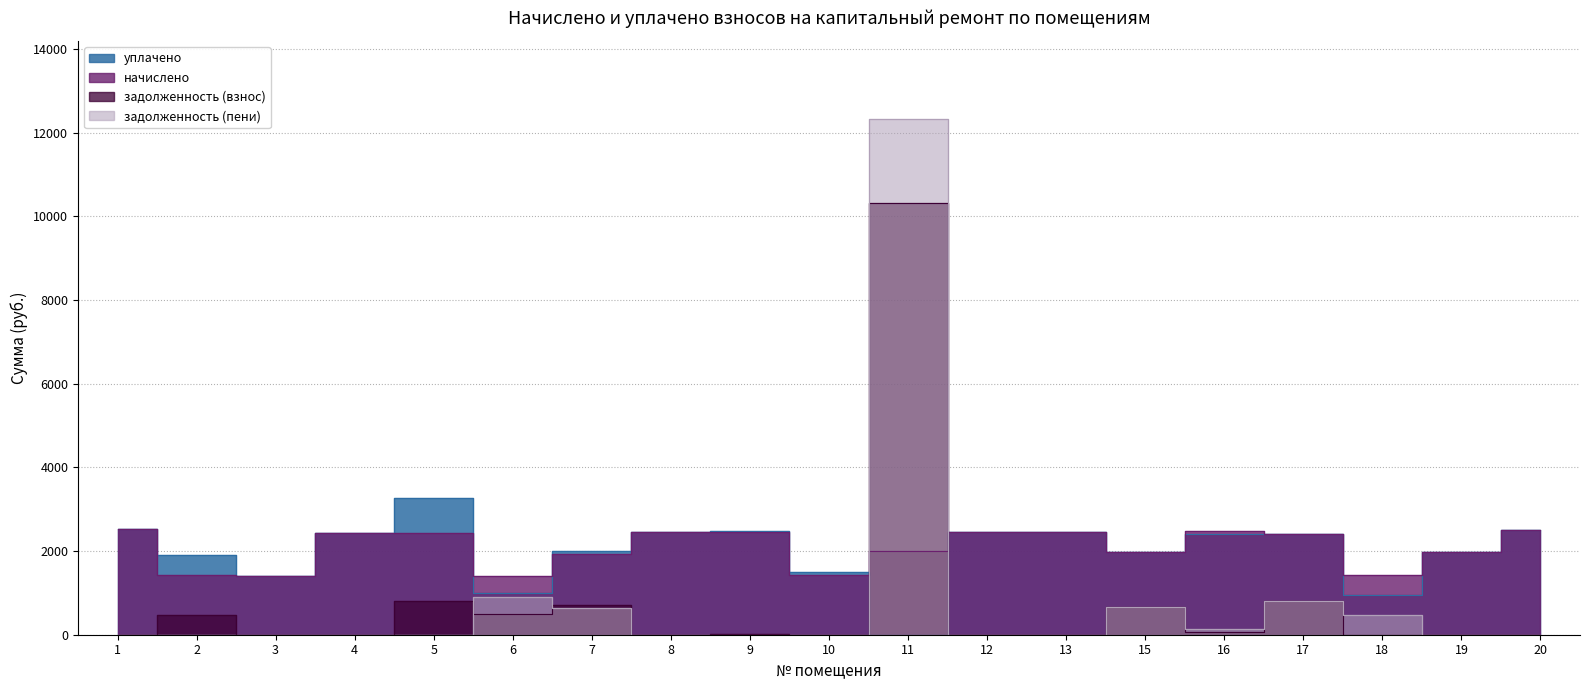

How many data points does each series have?

19